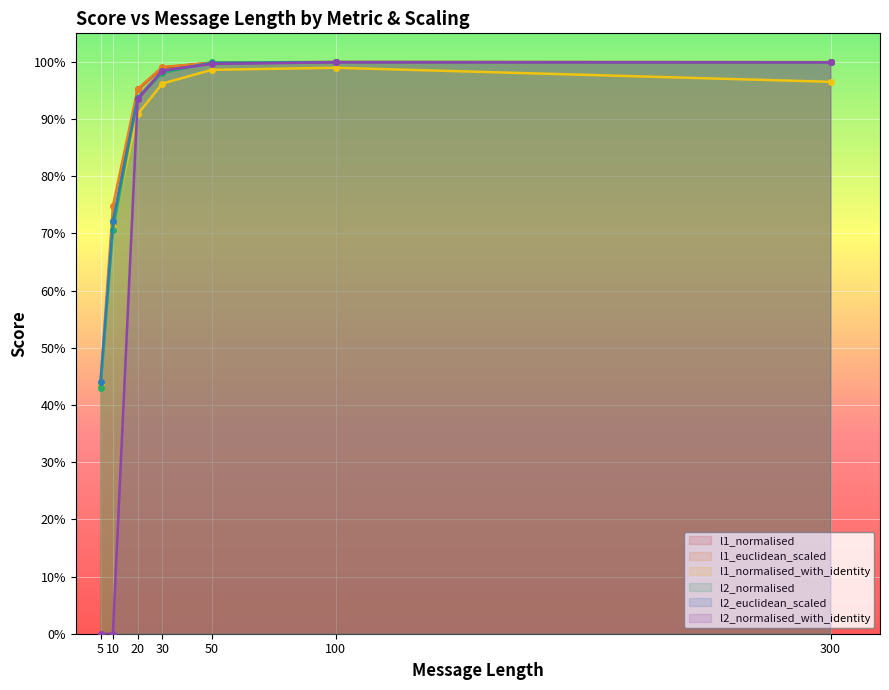

True or false: l2_euclidean_scaled and l1_normalised intersect in this chart.

True